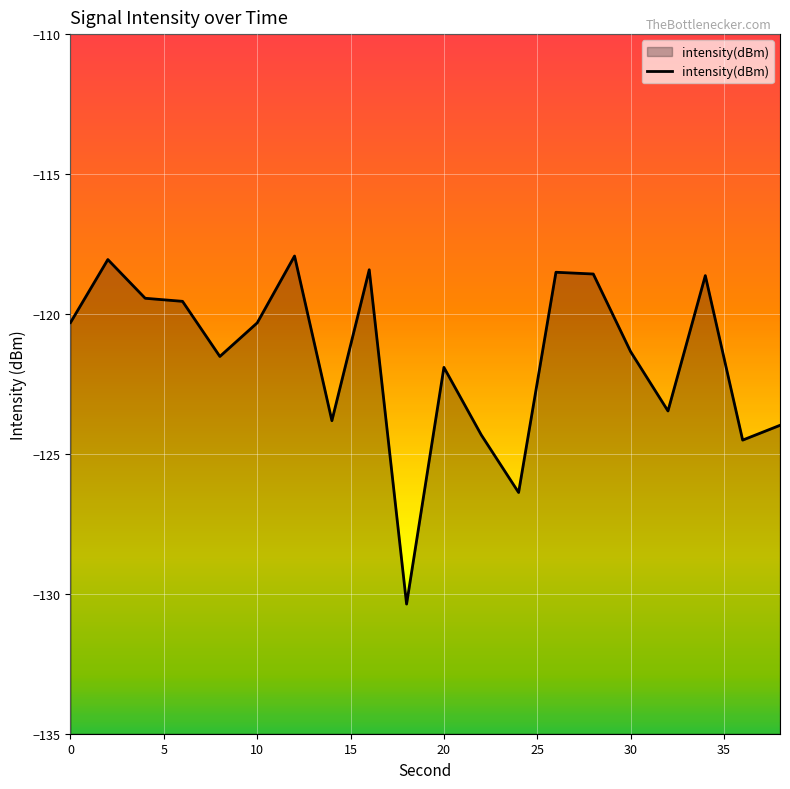

True or false: the data shows -31.9 at 30.

False